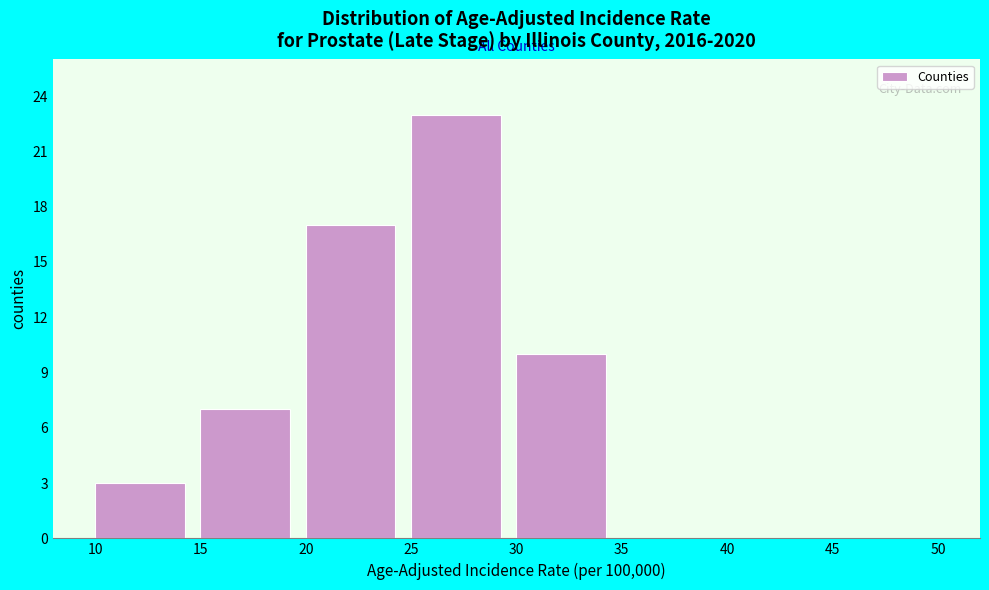

Reading left to right, list every bar in this chart as the range it spans on the x-axis followed by its height. The values are not printed on the chart, so give them approximately, as read against the axis.

10 to 15: 3
15 to 20: 7
20 to 25: 17
25 to 30: 23
30 to 35: 10
35 to 40: 0
40 to 45: 0
45 to 50: 0